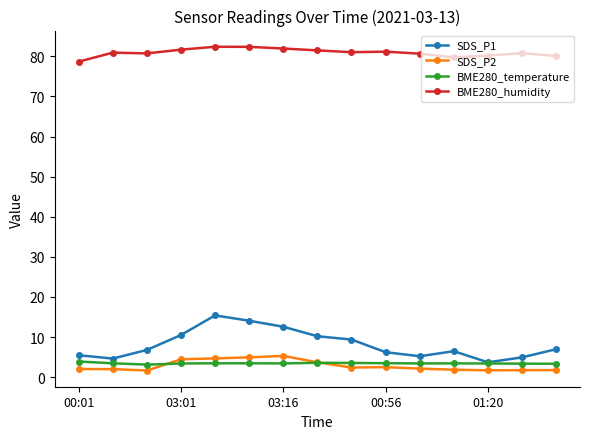

True or false: BME280_humidity and BME280_temperature cross at least once.

False